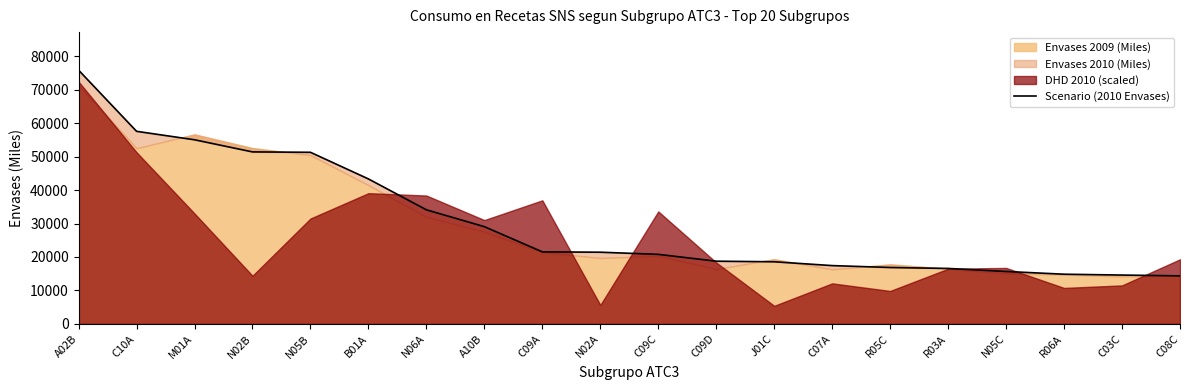

Rank the categories by value from highest to lowest.

A02B, C10A, M01A, N02B, N05B, B01A, N06A, A10B, C09A, N02A, C09C, C09D, J01C, C07A, R05C, R03A, N05C, R06A, C03C, C08C